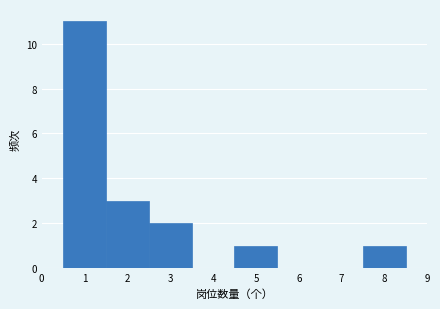

Reading left to right, transcribe this chart: for each bar, give the range it covers on the x-axis and its height. The values are not printed on the chart, so give them approximately, as read against the axis.

0.5 to 1.5: 11
1.5 to 2.5: 3
2.5 to 3.5: 2
3.5 to 4.5: 0
4.5 to 5.5: 1
5.5 to 6.5: 0
6.5 to 7.5: 0
7.5 to 8.5: 1